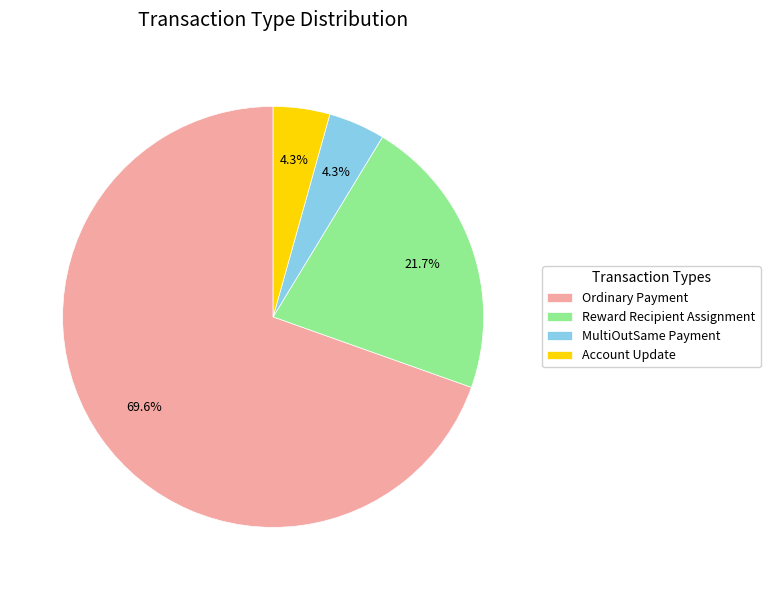

Which slice is the largest?

Ordinary Payment